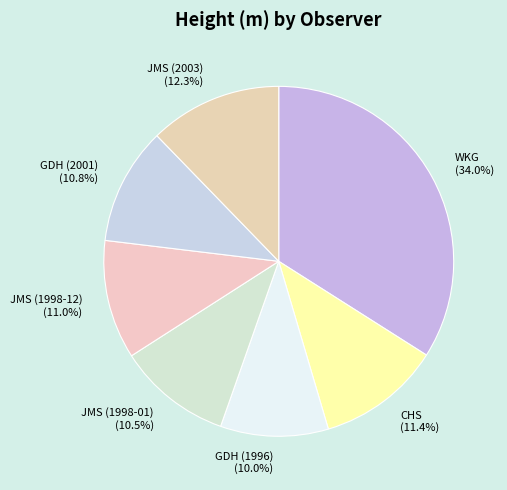

What portion of the pie excludes JMS (1998-01)?

89.5%